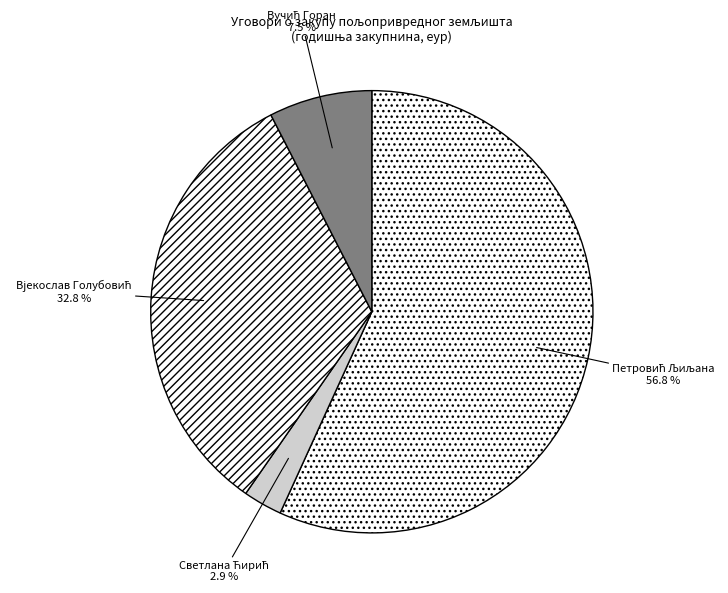

Is there any slice that represents more than half of the pie?

Yes